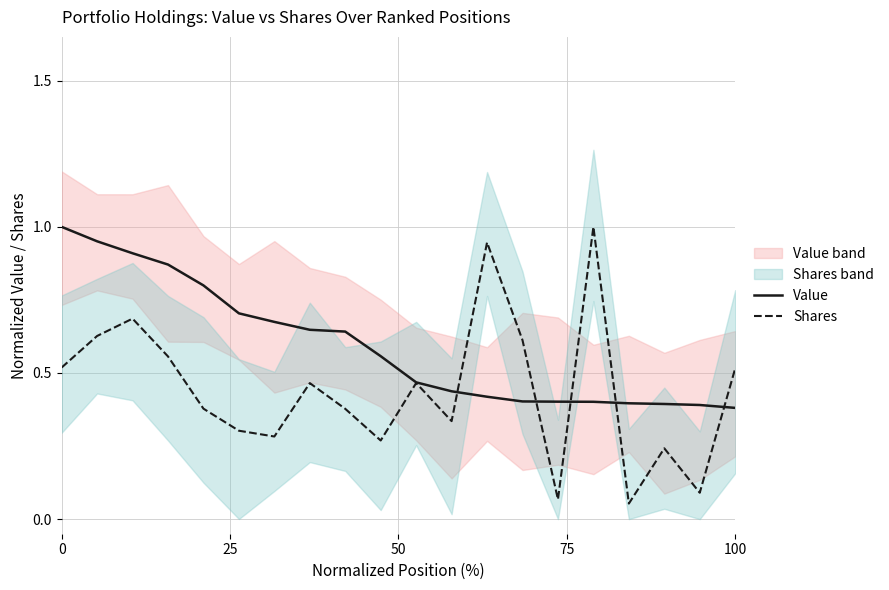

In Shares, how many points are higher than both neighbors (excluding endpoints)?

6